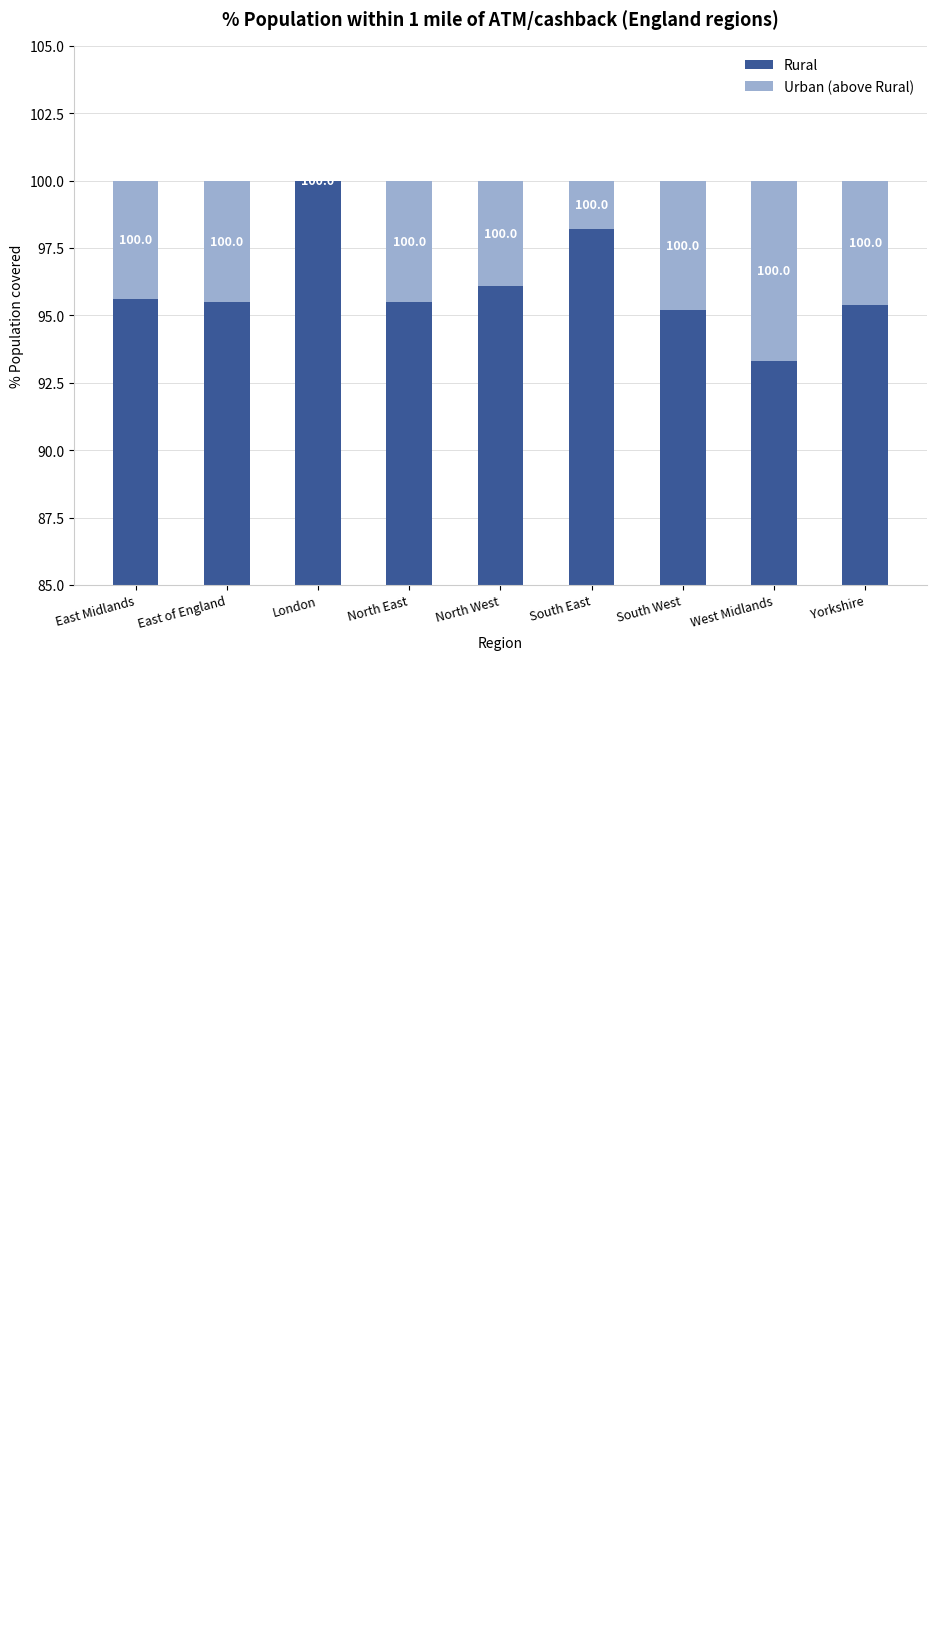

What is the approximate value of Rural at Yorkshire?

95.4